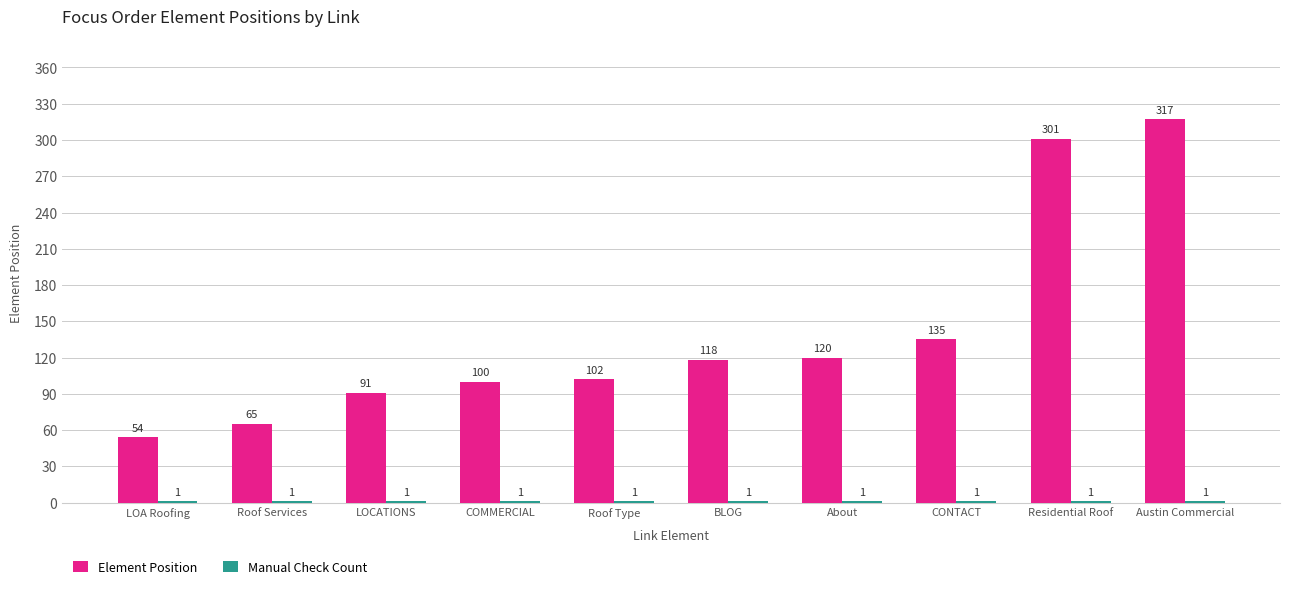

What is the highest value of the Element Position series?

317